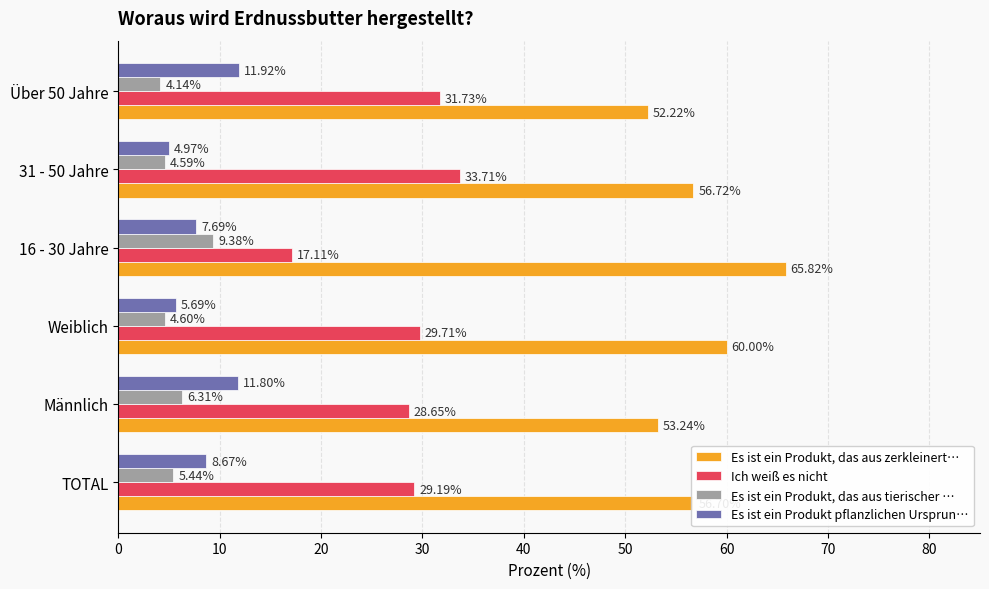

List the series in order of their peak value, highest first.

Es ist ein Produkt, das aus zerkleinert…, Ich weiß es nicht, Es ist ein Produkt pflanzlichen Ursprun…, Es ist ein Produkt, das aus tierischer …